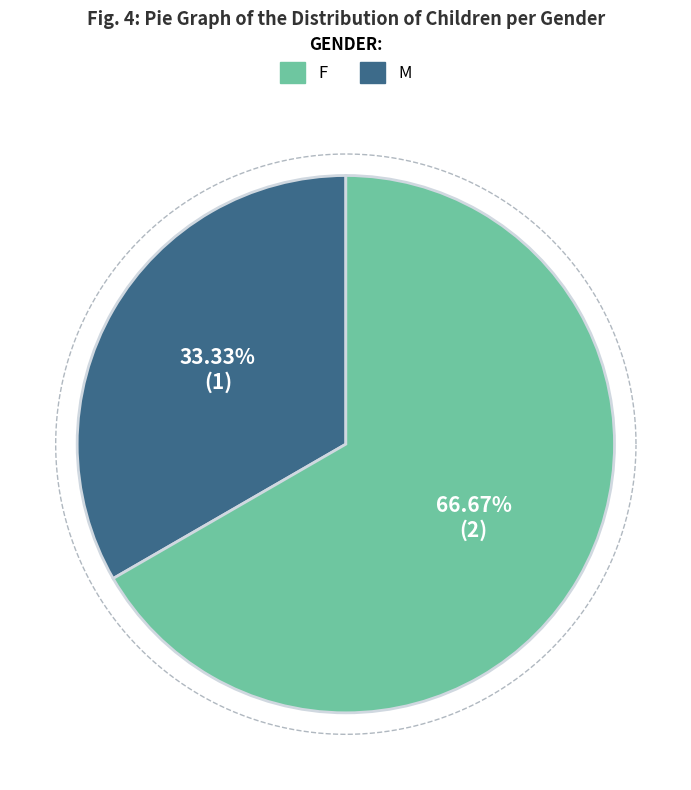

To the nearest percent, what is the average slice percentage?

50%